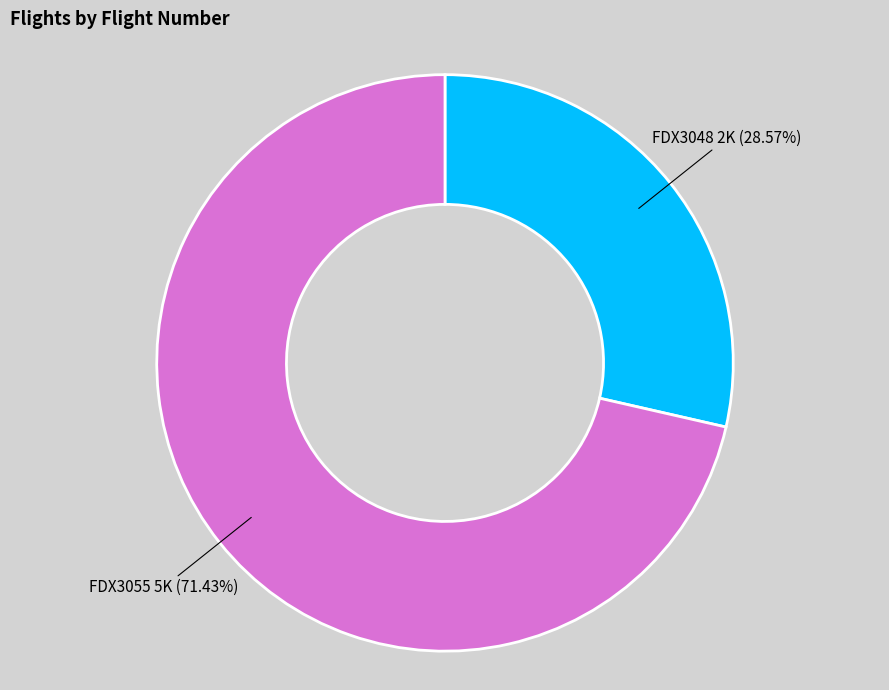

What is the smallest slice in the pie chart?

FDX3048